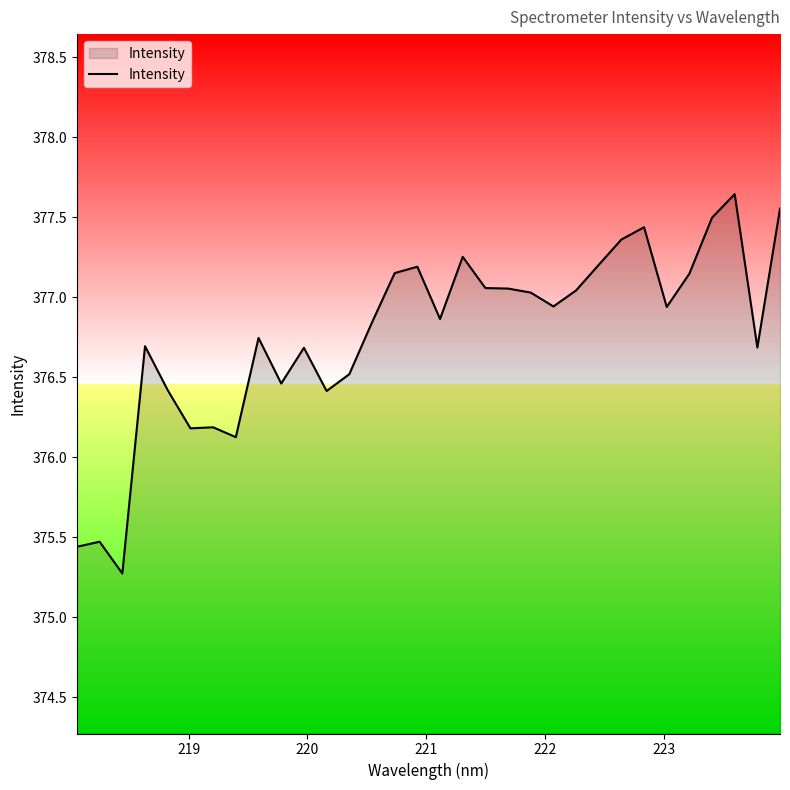

What is the smallest value displayed?

375.3